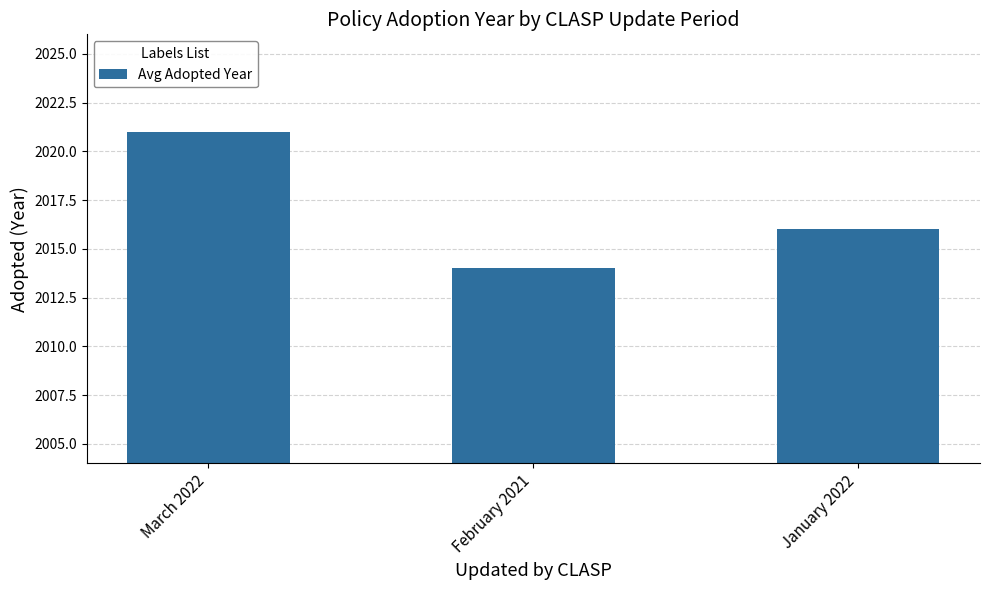

How many values are below 2016?

1